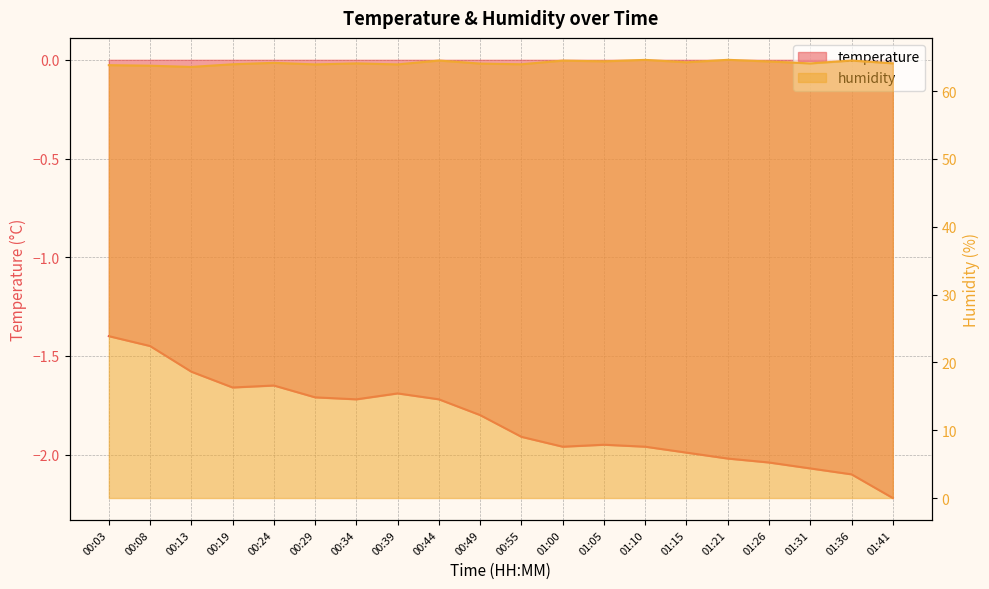

Reading left to right, what are all the values shown in this chart?

temperature: 00:03=-1.4	00:08=-1.4	00:13=-1.6	00:19=-1.7	00:24=-1.6	00:29=-1.7	00:34=-1.7	00:39=-1.7	00:44=-1.7	00:49=-1.8	00:55=-1.9	01:00=-2.0	01:05=-1.9	01:10=-2.0	01:15=-2.0	01:21=-2.0	01:26=-2.0	01:31=-2.1	01:36=-2.1	01:41=-2.2
humidity: 00:03=63.8	00:08=63.8	00:13=63.6	00:19=64.0	00:24=64.2	00:29=63.9	00:34=64.1	00:39=63.9	00:44=64.5	00:49=64.1	00:55=64.0	01:00=64.5	01:05=64.4	01:10=64.6	01:15=64.2	01:21=64.6	01:26=64.4	01:31=64.1	01:36=64.5	01:41=64.1